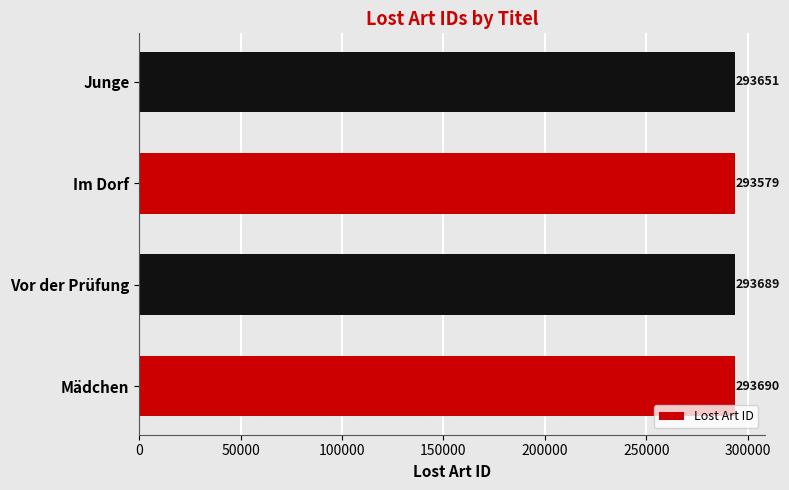

What is the average value?

293652